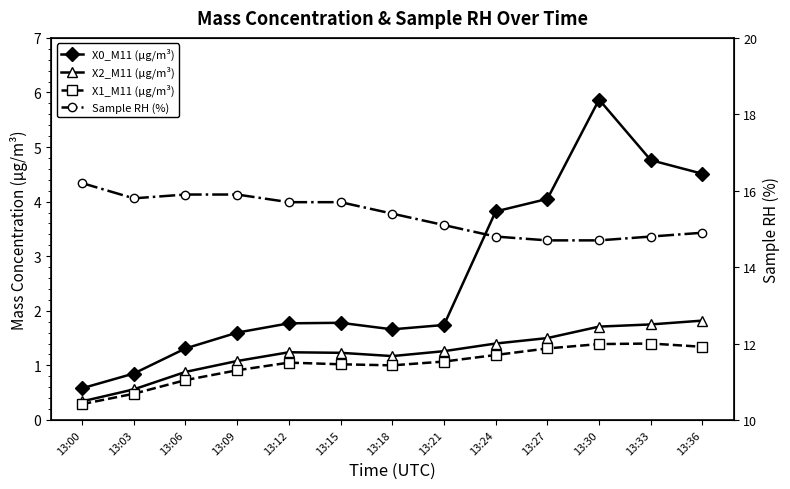

True or false: X1_M11 (μg/m³) has more than 1 points higher than both neighbors.

True